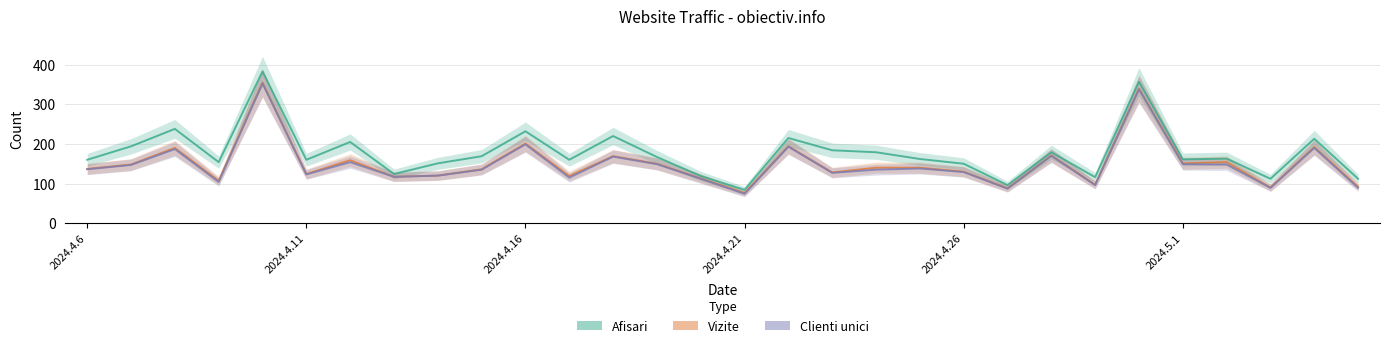

Does the chart display data point markers on the line(s)?

No